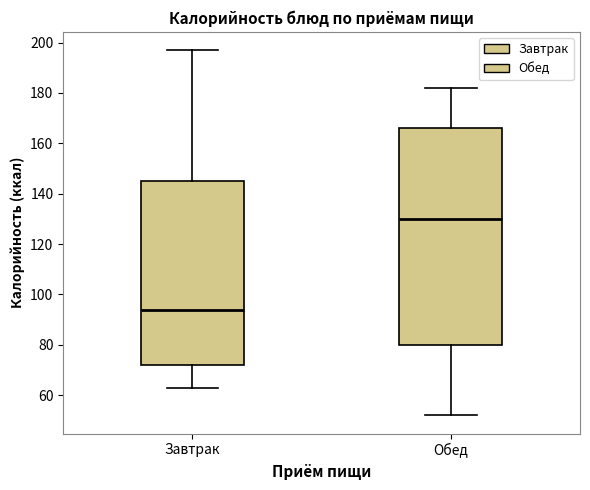

Where does the median line of the box for Завтрак sit on the y-axis? The values are not printed on the chart, so give them approximately, as read against the axis.

94